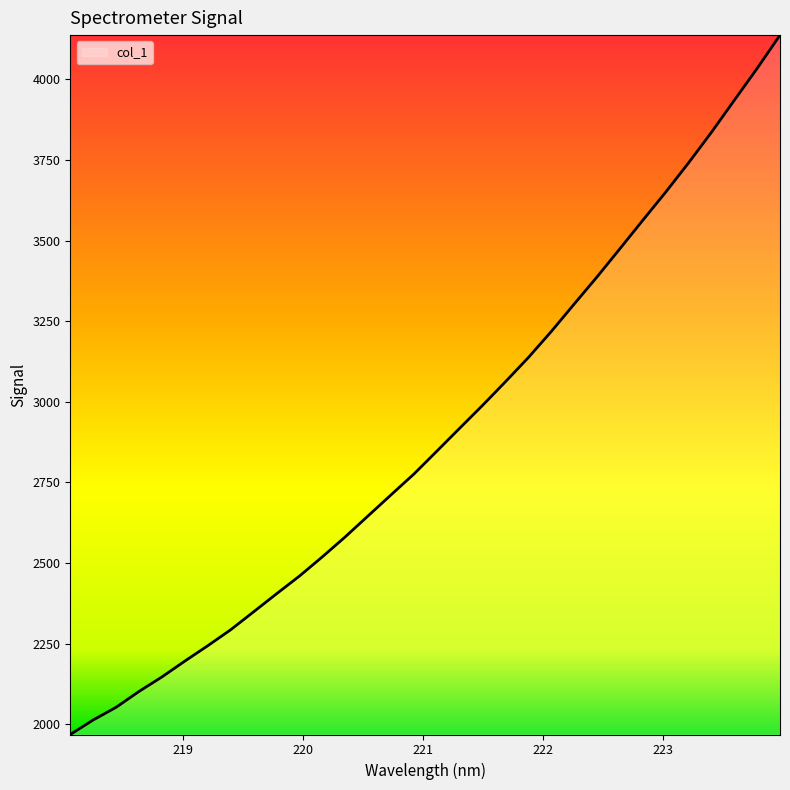

What is the greatest value displayed?

4137.2